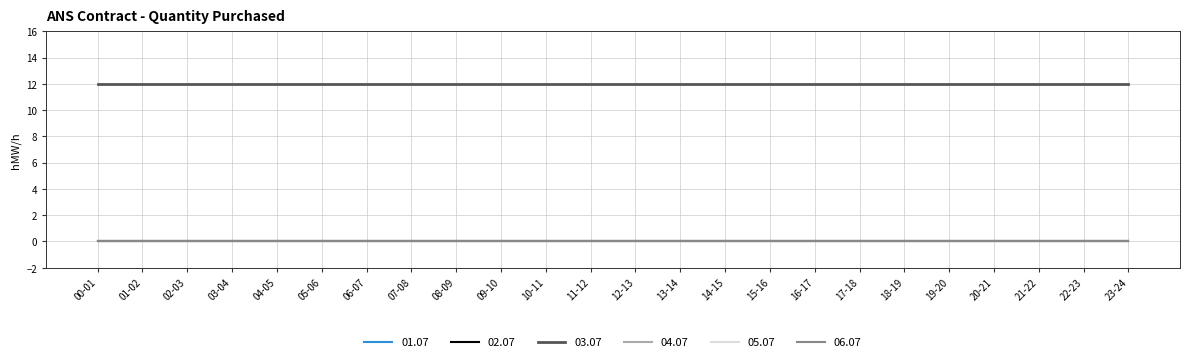

How many lines are shown in the chart?

6